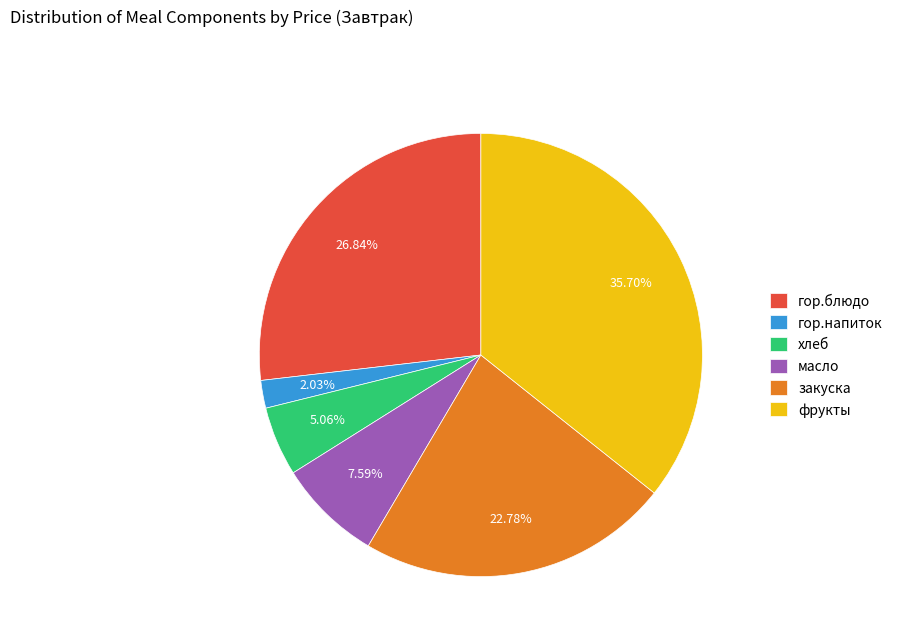

True or false: гор.напиток accounts for 7% of the total.

False